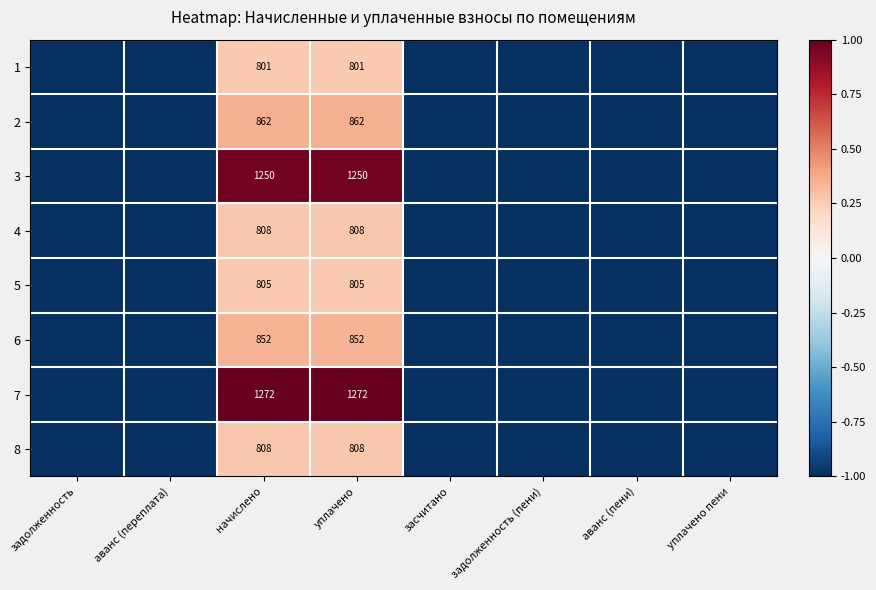

The value of 5 at начислено is 496. True or false?

False